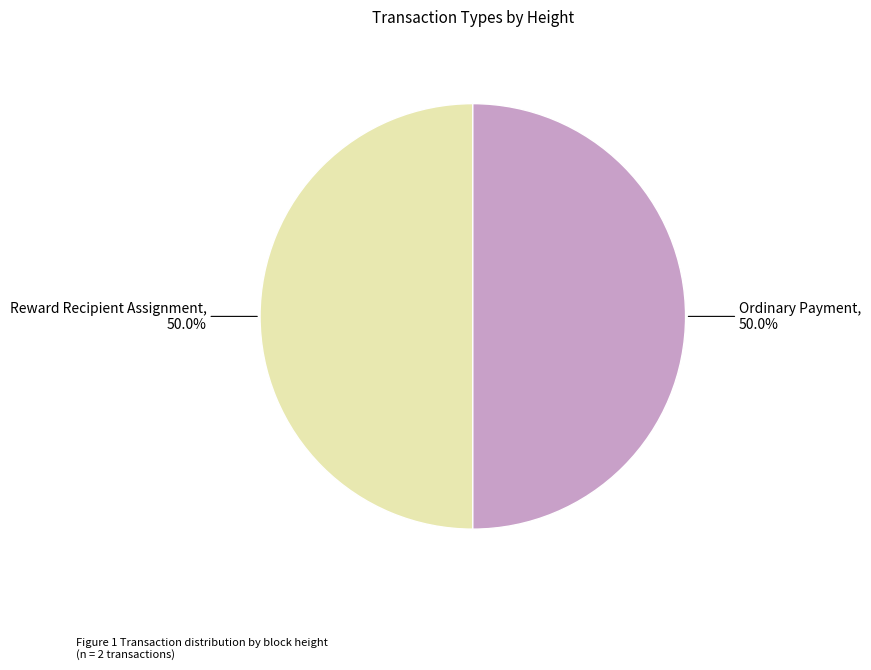

Is the sum of Reward Recipient Assignment and Ordinary Payment greater than half?

Yes